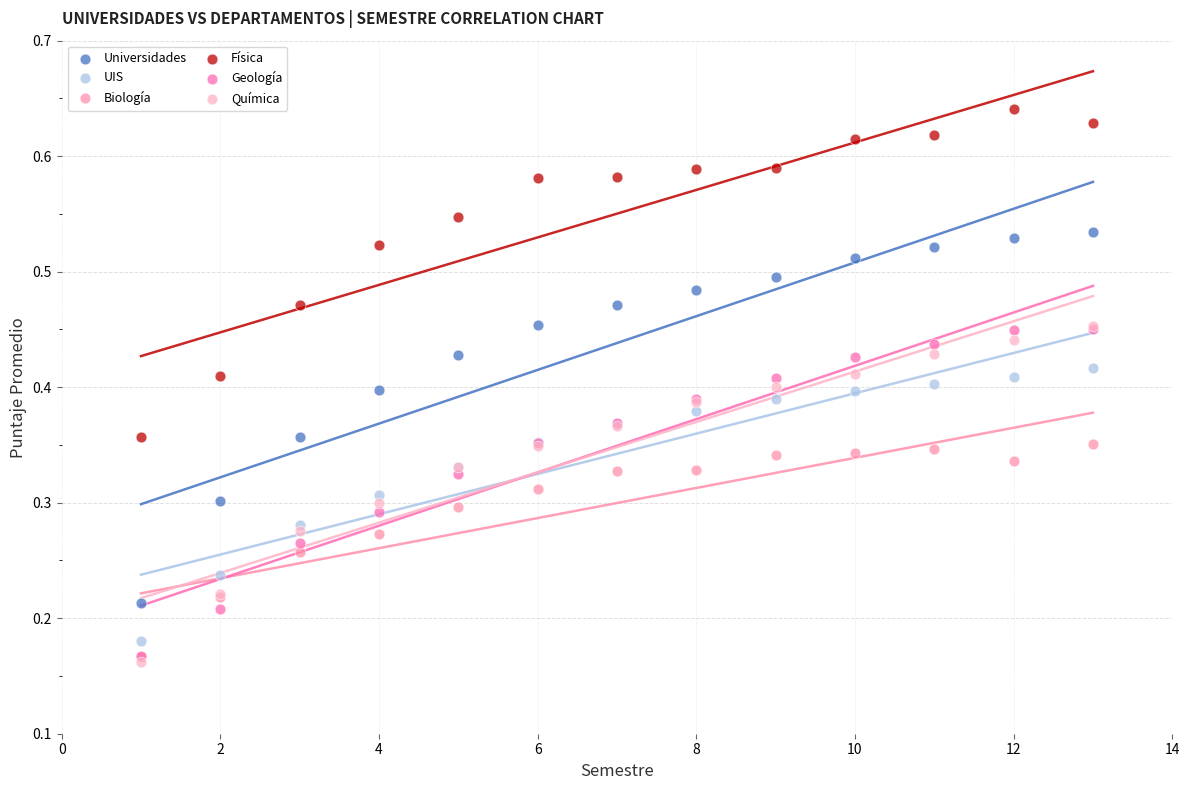

Which series has the largest Y range (max minus min)?

Universidades